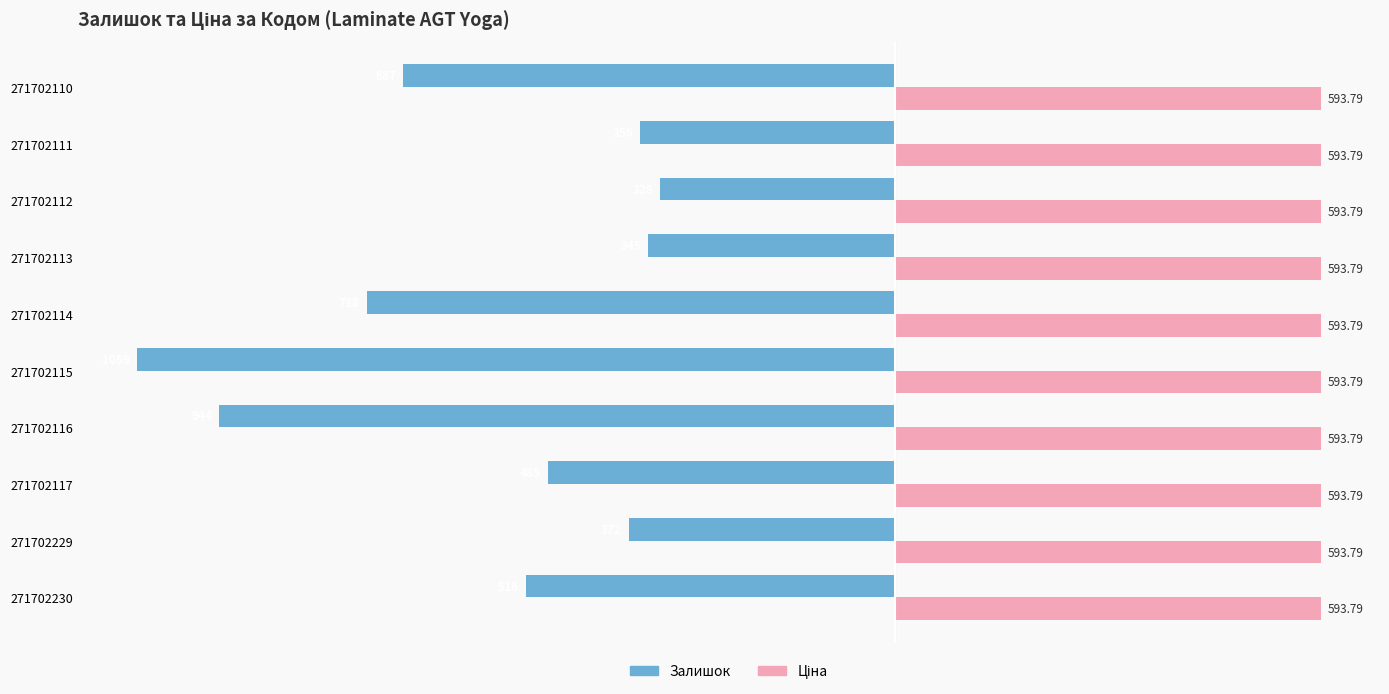

At how many categories does at least one series exceed 239?

10